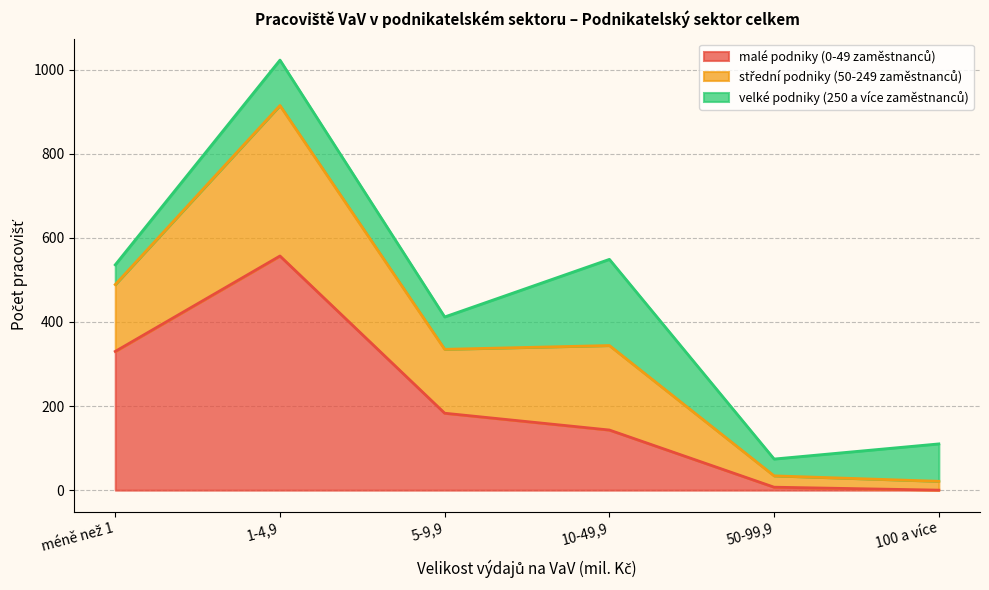

At which category is the sum across all series the highest?

1-4,9